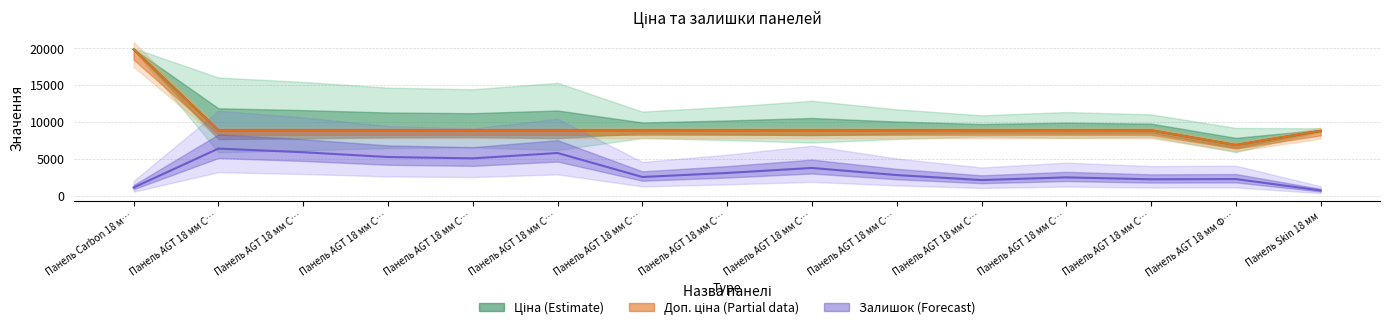

What is the minimum value for Ціна?

6879.5